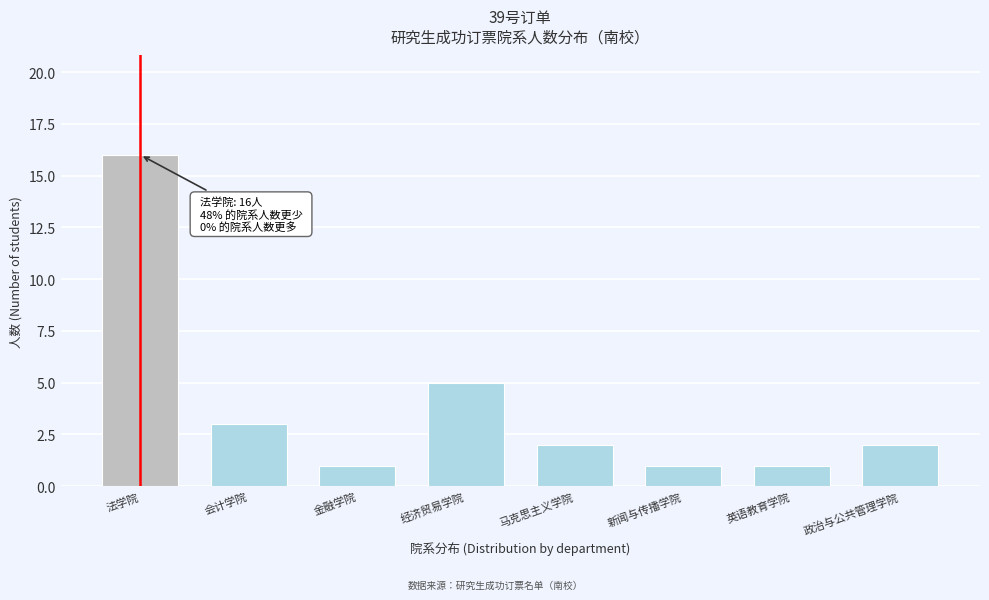

Reading left to right, list all the values displayed in this chart.

16	3	1	5	2	1	1	2